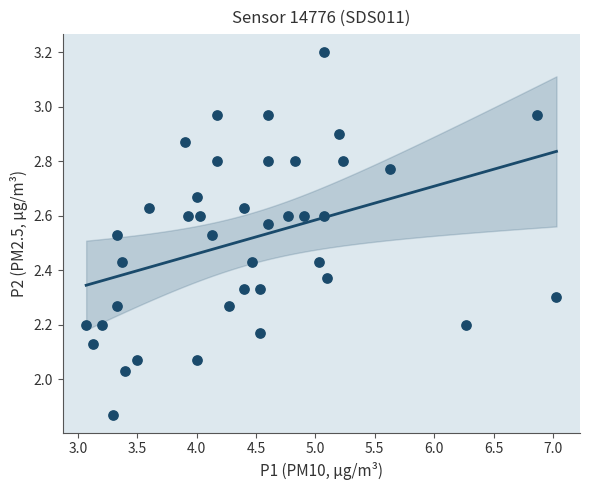

What is the range of Y values (max minus min)?

1.3